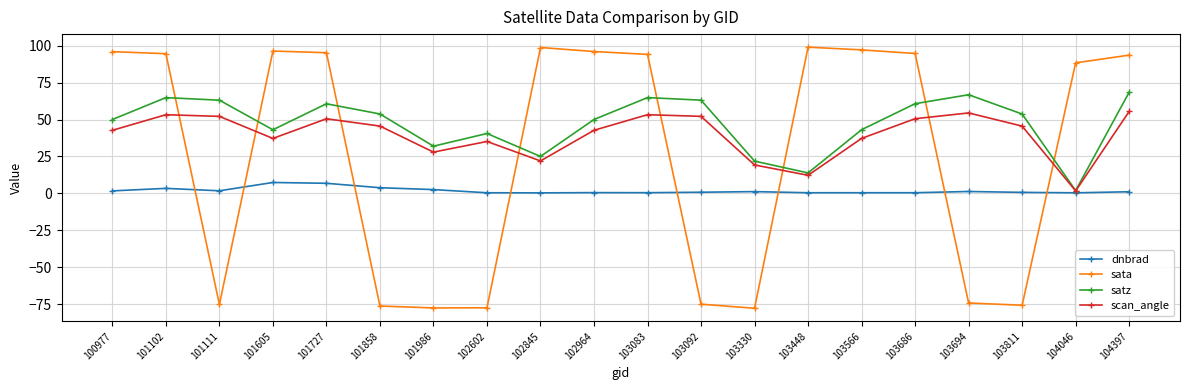

What is the value of the scan_angle point at the 17th from the left?

54.5